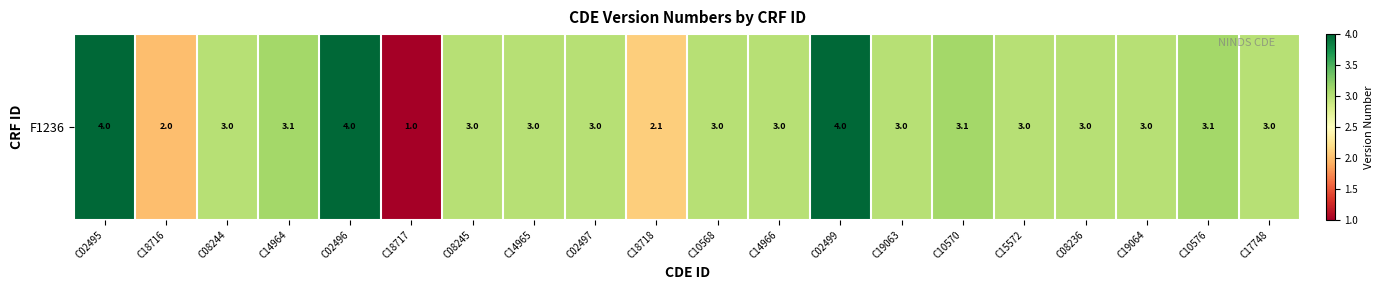

What is the maximum value shown in the chart?

4.0